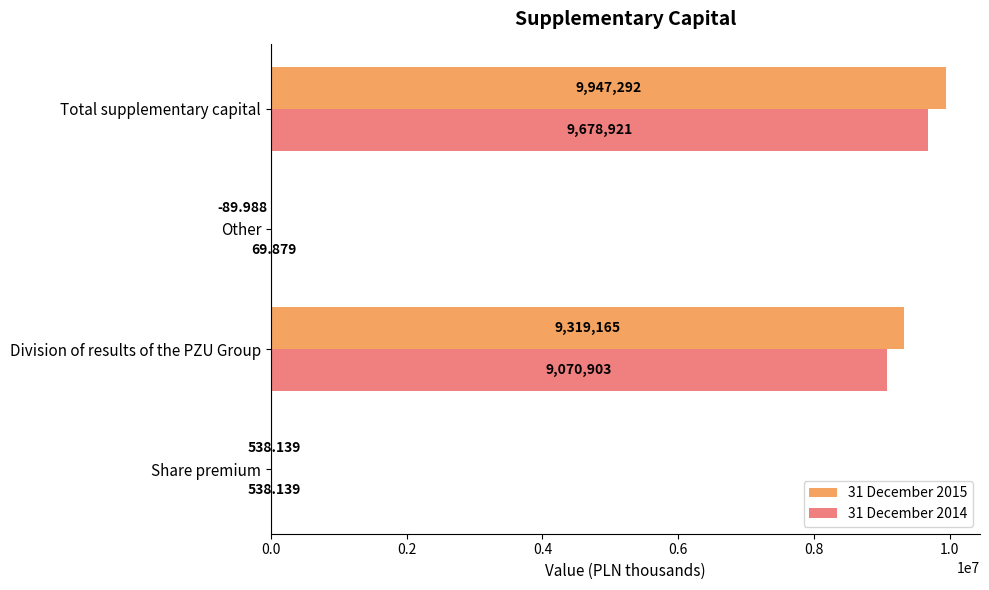

Which series has the largest range (max minus min)?

31 December 2015